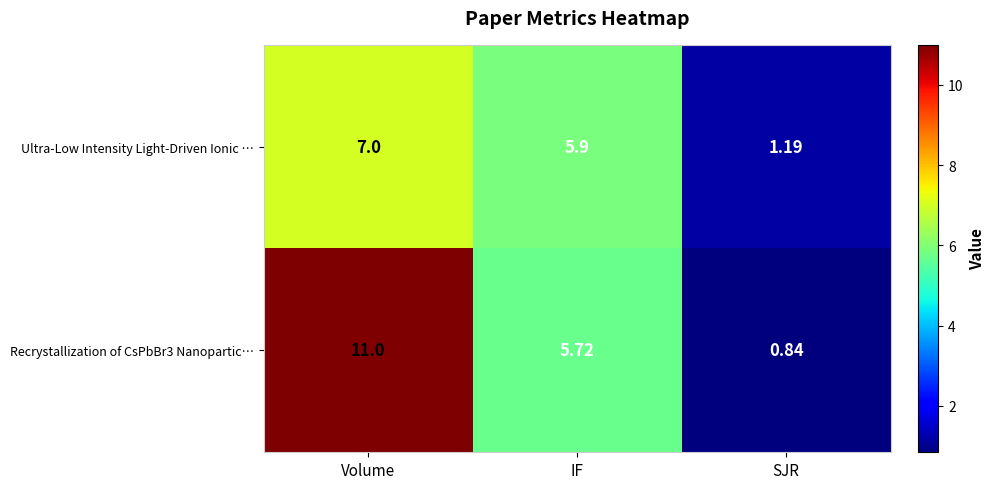

Rank the categories by Ultra-Low Intensity Light-Driven Ionic … value from lowest to highest.

SJR, IF, Volume